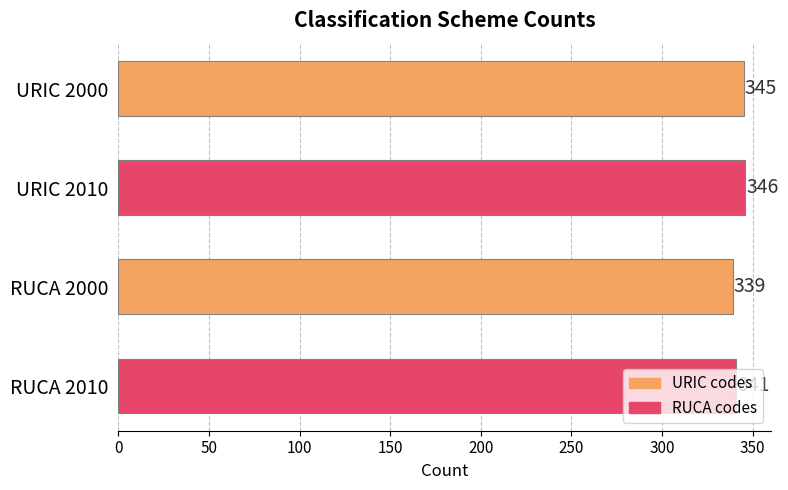

What position from the bottom is URIC 2000?

4